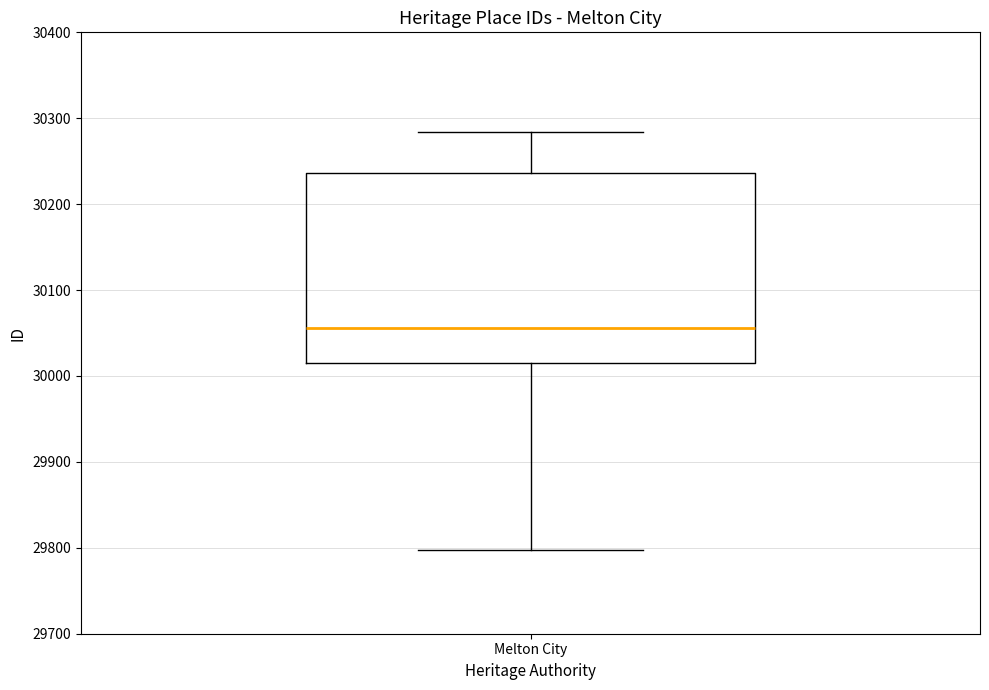

Read this box plot against the y-axis: the position of the median line, the range covered by the box, and the ends of both whiskers. The values are not printed on the chart, so give them approximately, as read against the axis.

median 30060, box 30020 to 30240, whiskers 29800 to 30280